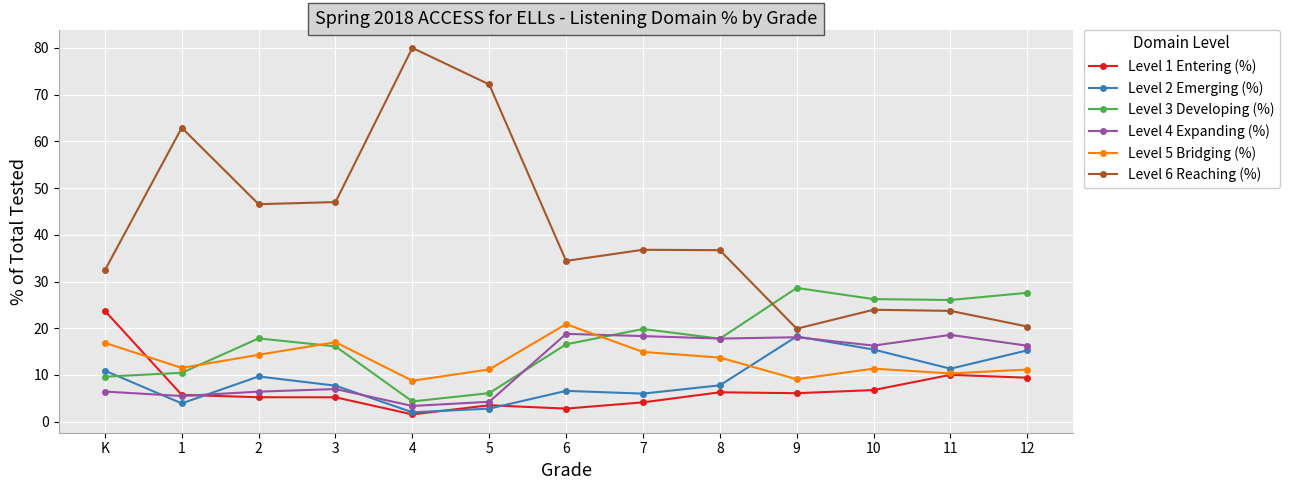

The Level 4 Expanding (%) series shows 18.8 at 6. True or false?

True